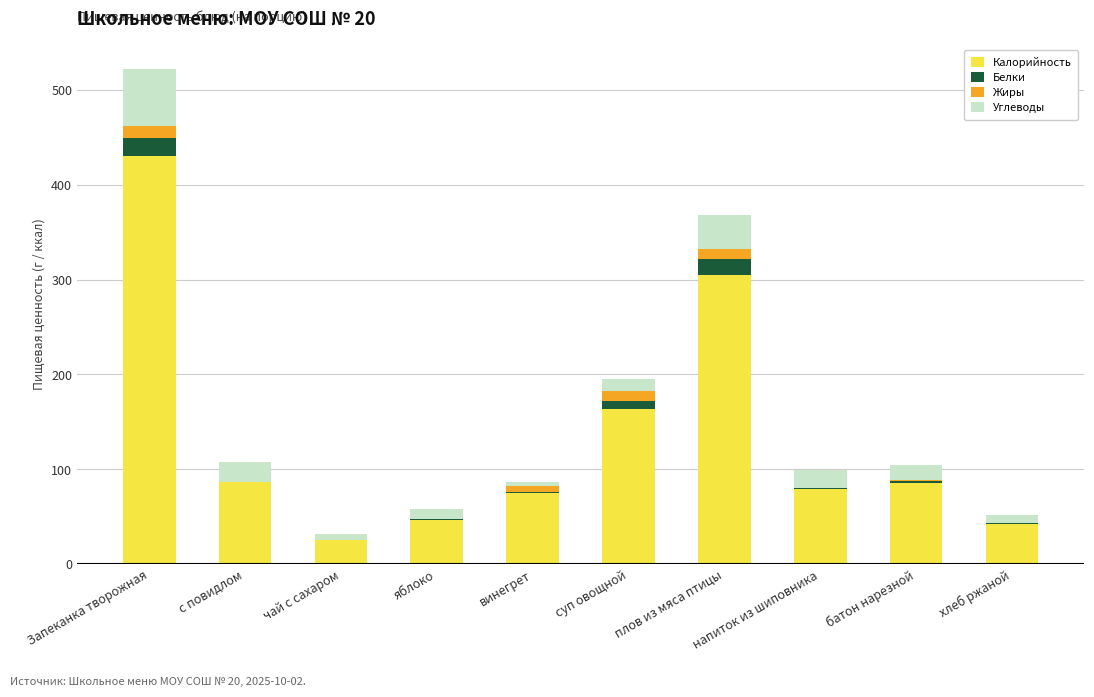

At which category is the sum across all series the highest?

Запеканка творожная